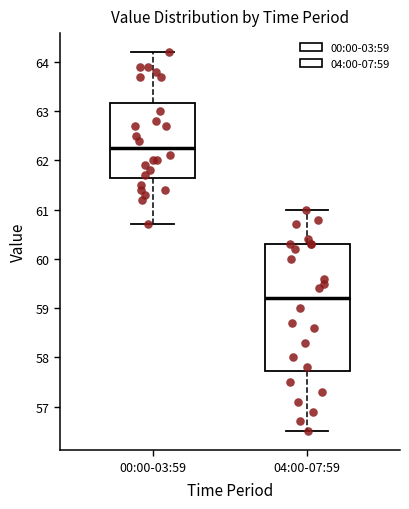

Comparing the boxes themselves (not the whiskers), which one is the tallest?

04:00-07:59